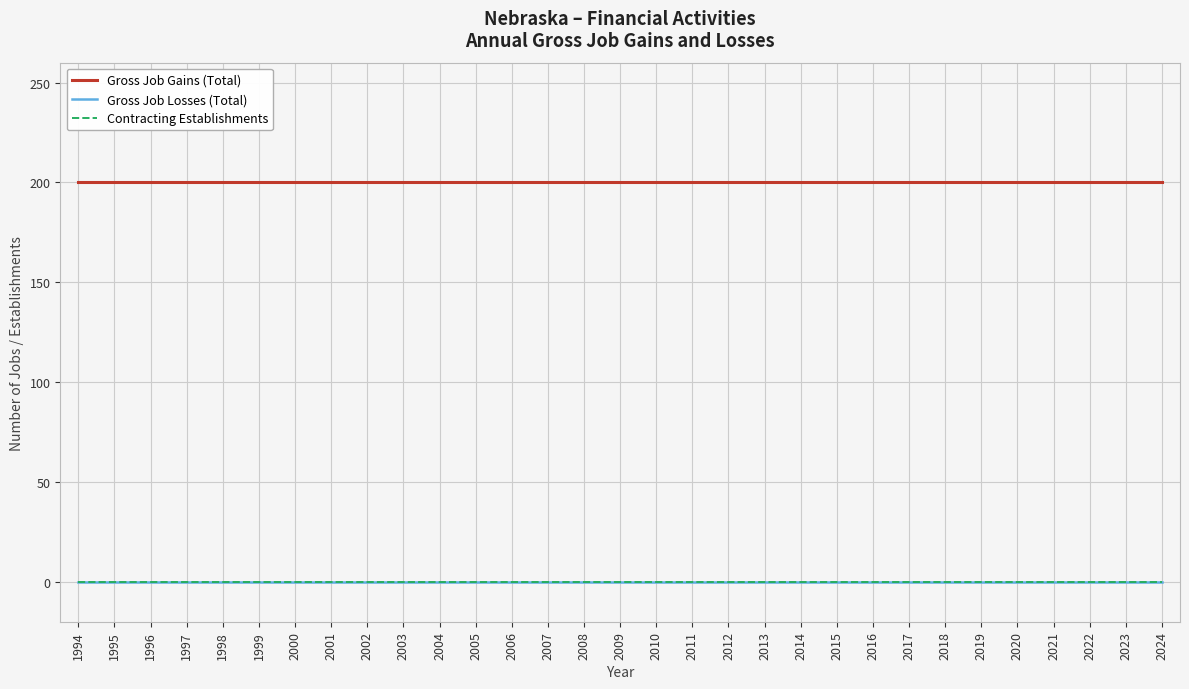

Does the chart display data point markers on the line(s)?

No